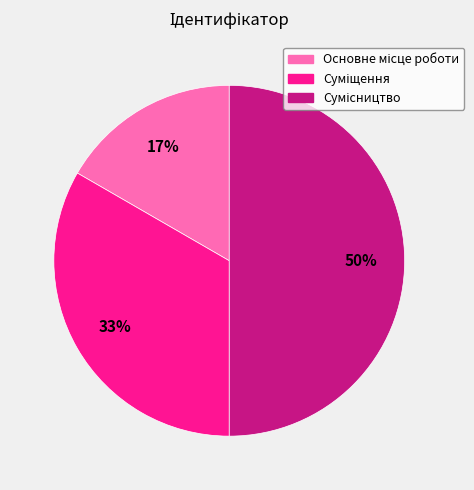

To the nearest percent, what is the average slice percentage?

33%